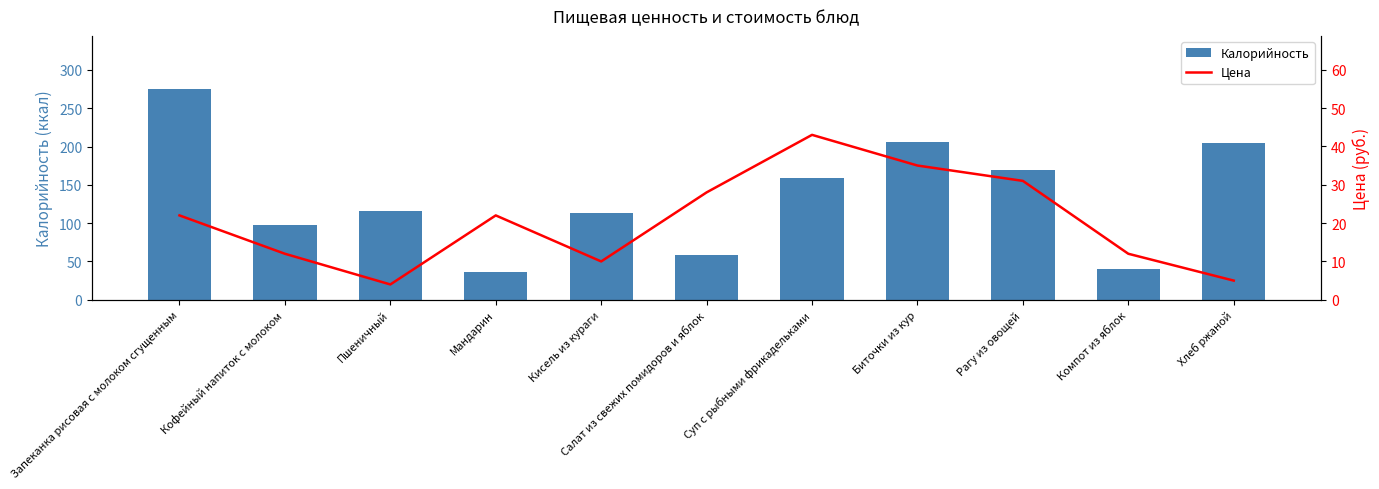

Which series has the largest total across all categories?

Калорийность